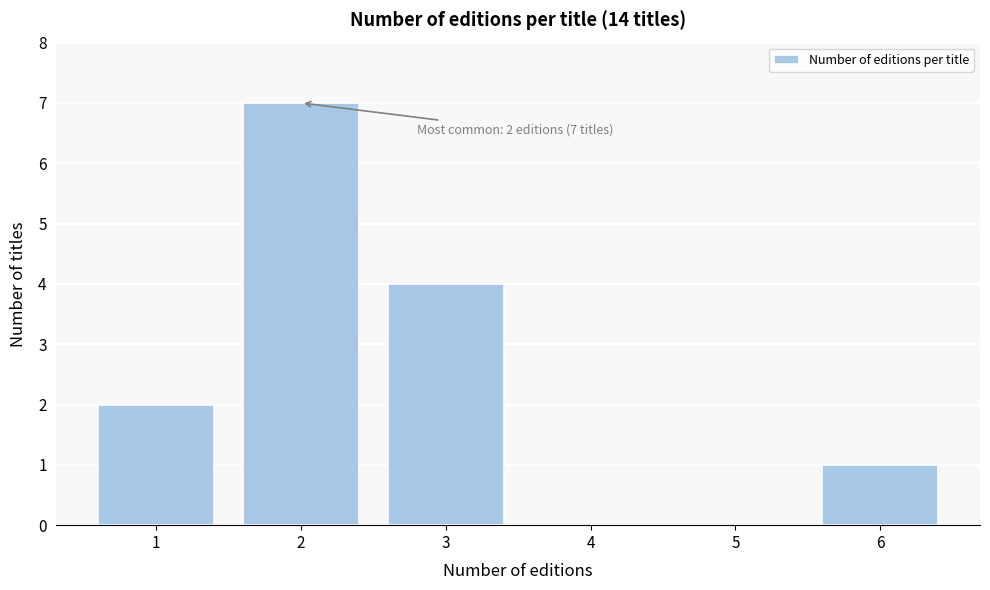

Reading right to left, transcribe all the data shown in this chart.

6=1	5=0	4=0	3=4	2=7	1=2